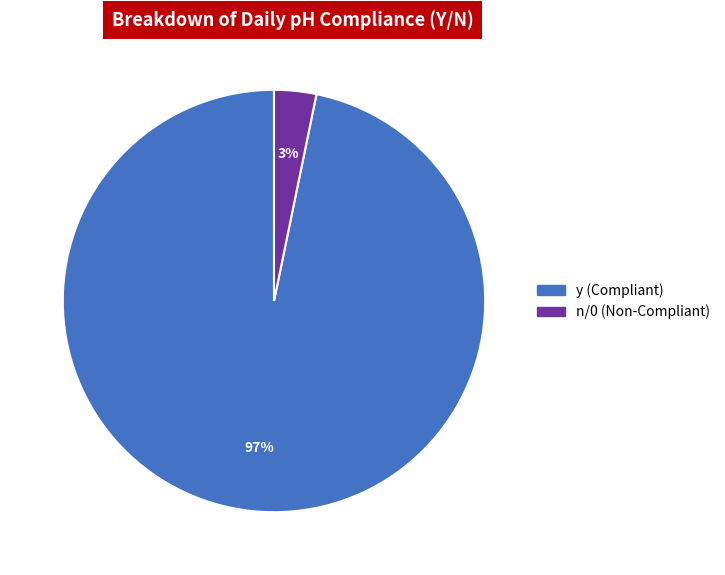

The y slice represents 86% of the pie. True or false?

False